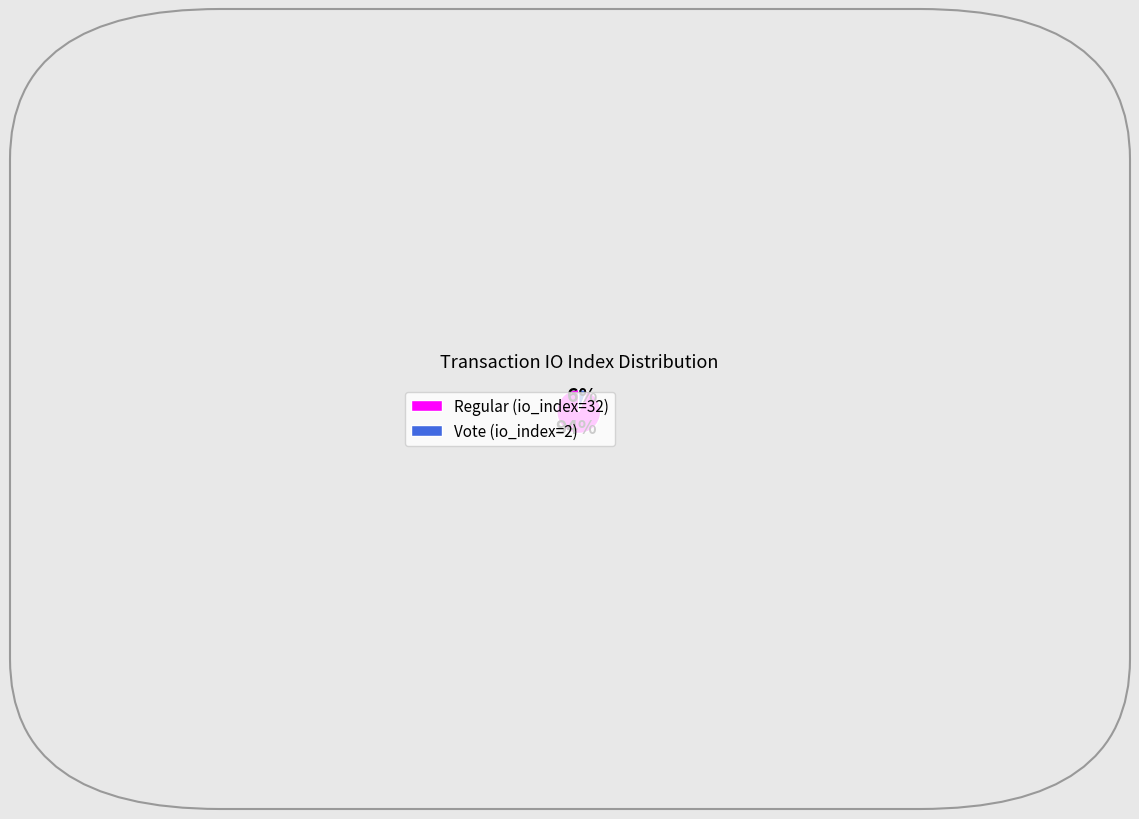

Does Regular (io_index=32) account for over 50% of the chart?

Yes